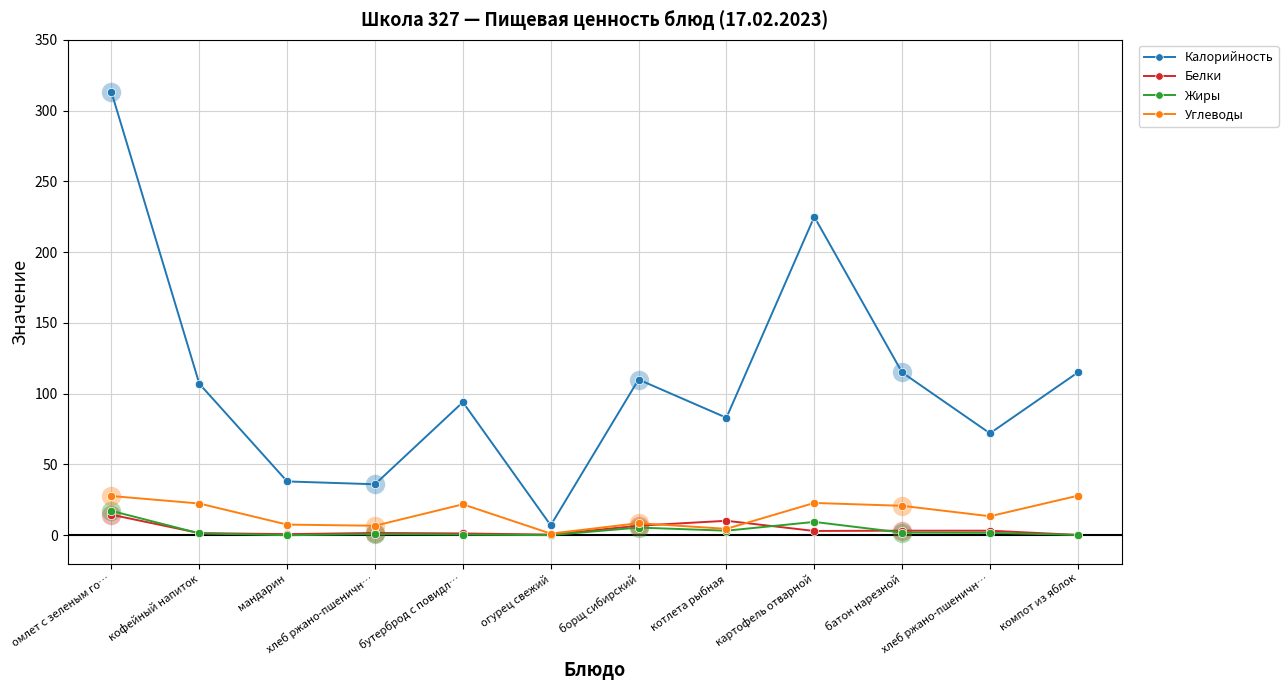

How many categories are shown in the chart?

12